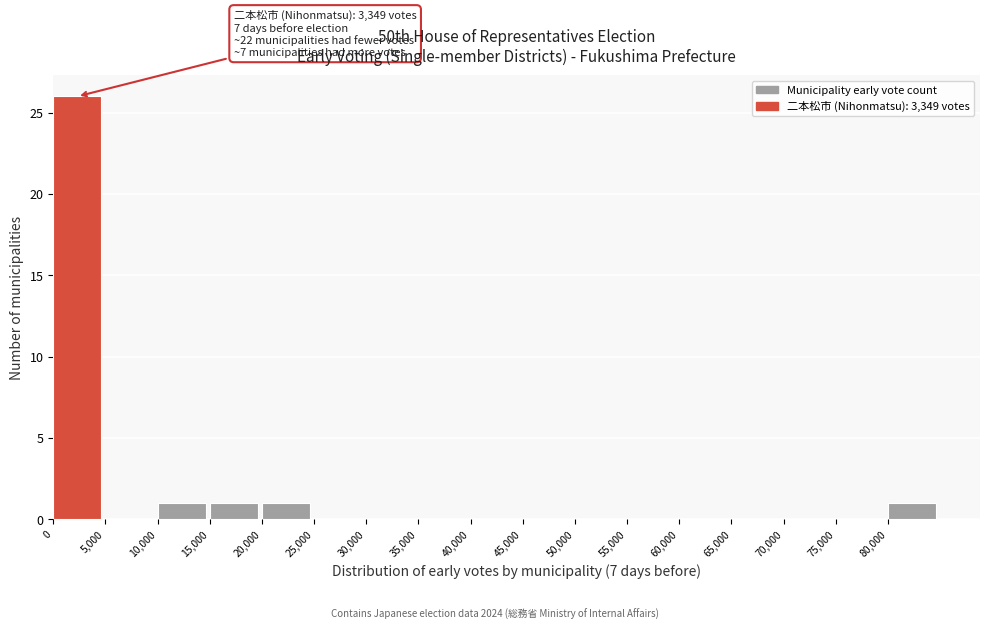

Which range on the x-axis has the tallest bar?

0 to 5000